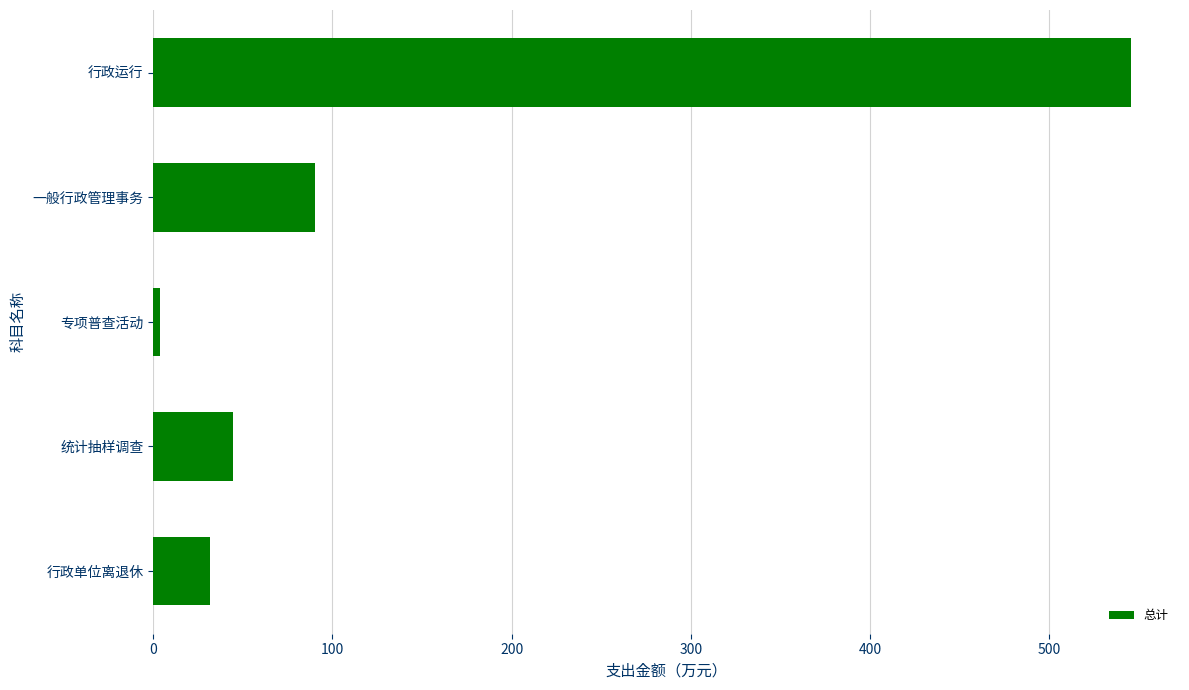

How many series are shown in this chart?

1